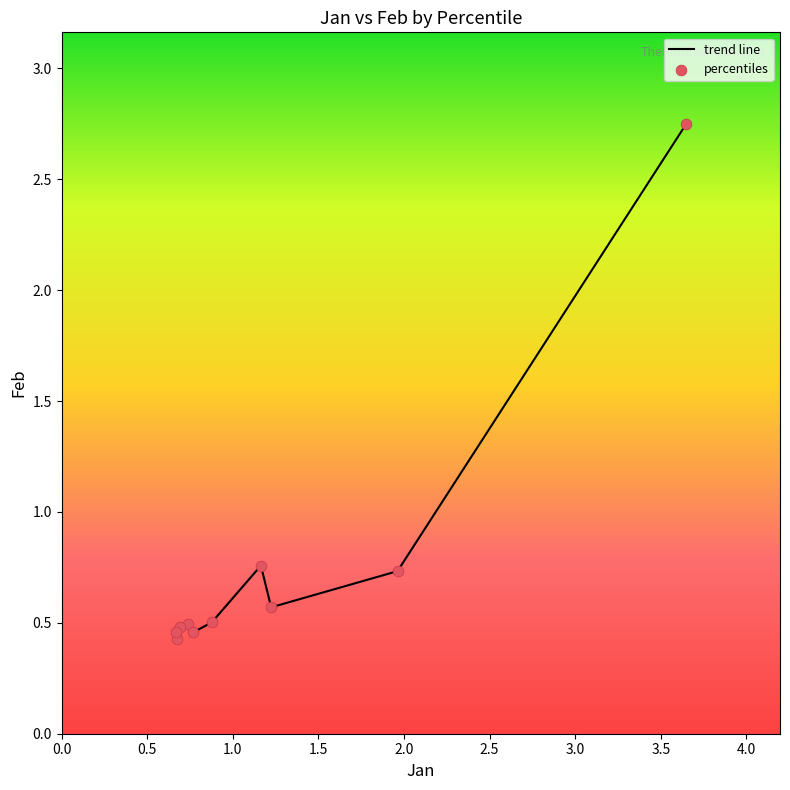

What is the smallest value displayed?

0.4